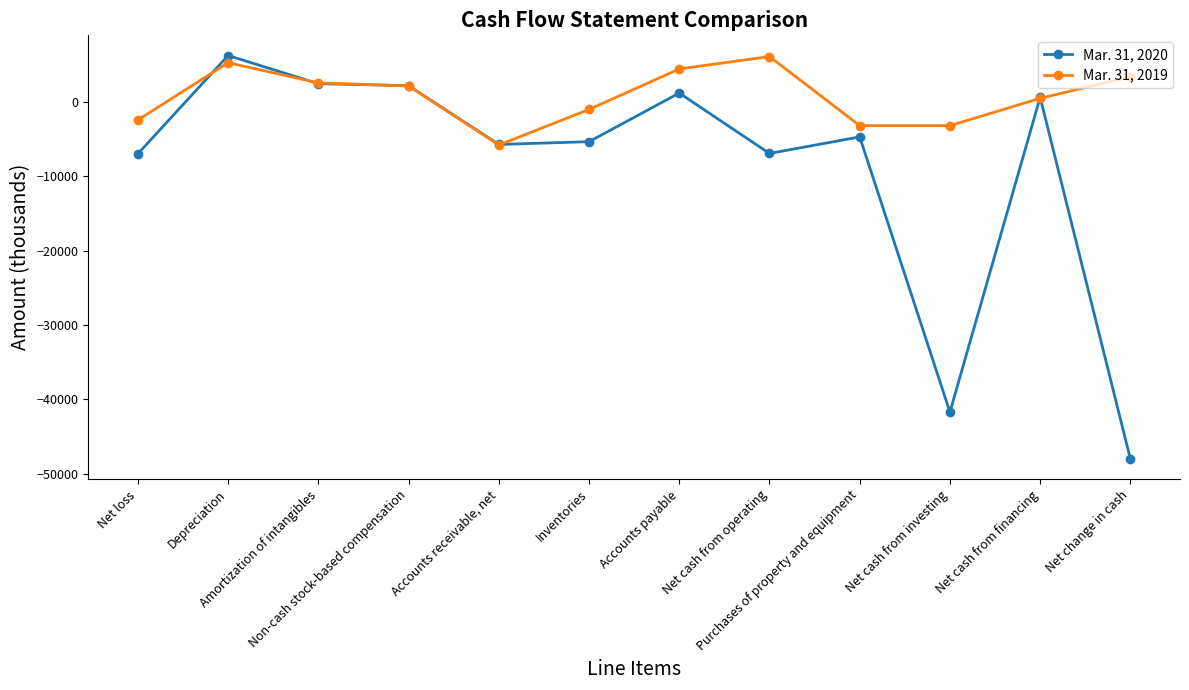

What is the minimum value for Mar. 31, 2020?

-48024